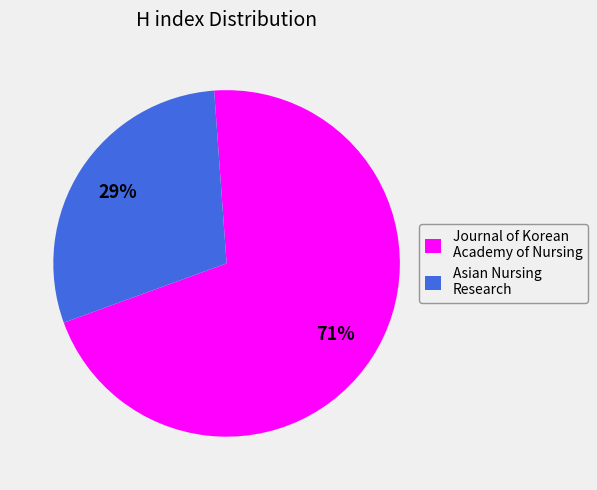

Is it true that Journal of Korean Academy of Nursing is 61% of the pie?

False